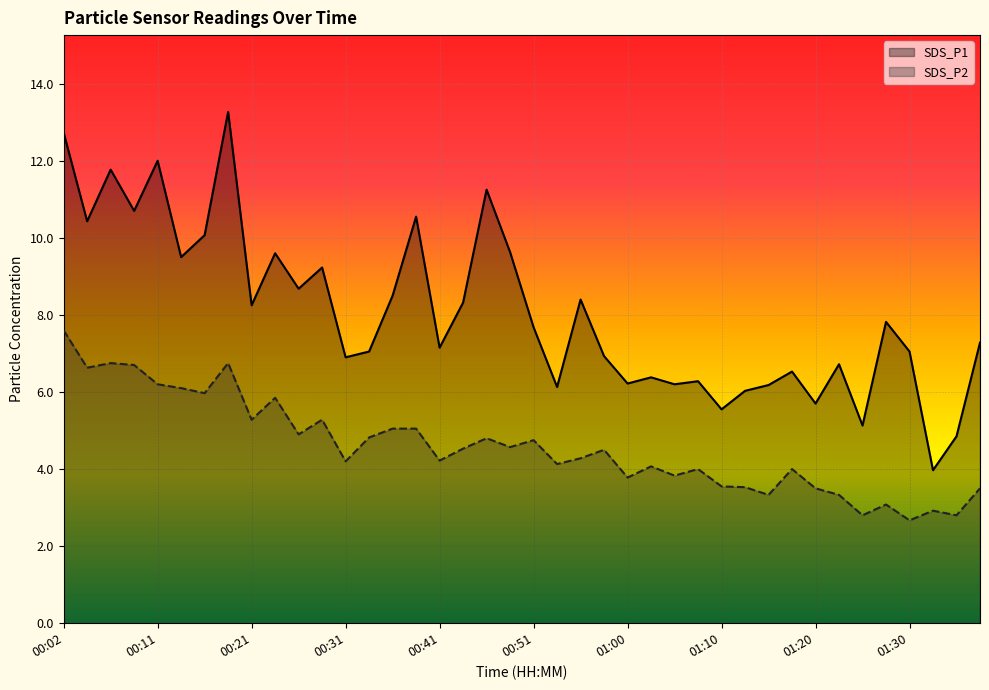

Is the value of SDS_P1 at 14 greater than the value of SDS_P2 at 31?

Yes